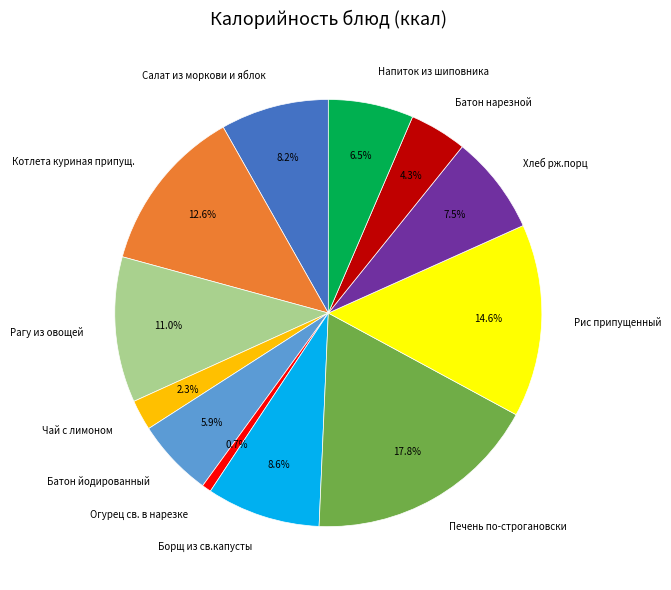

Does Рис припущенный account for over 50% of the chart?

No